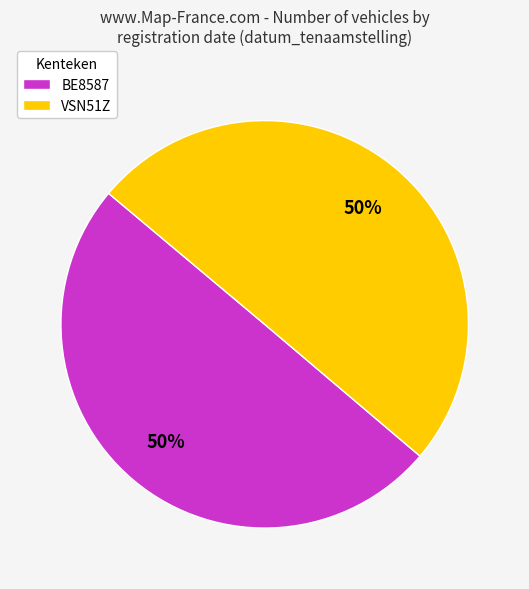

True or false: VSN51Z accounts for 50% of the total.

True